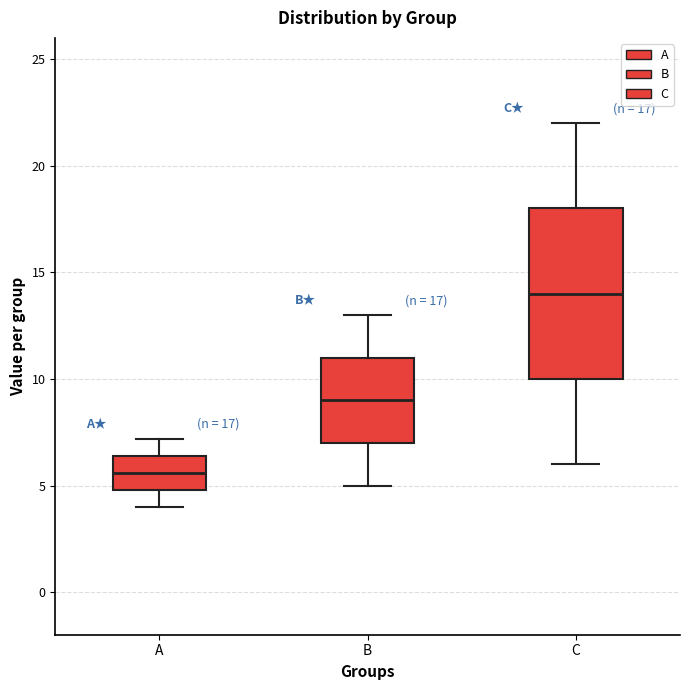

Which box has the highest median line?

C